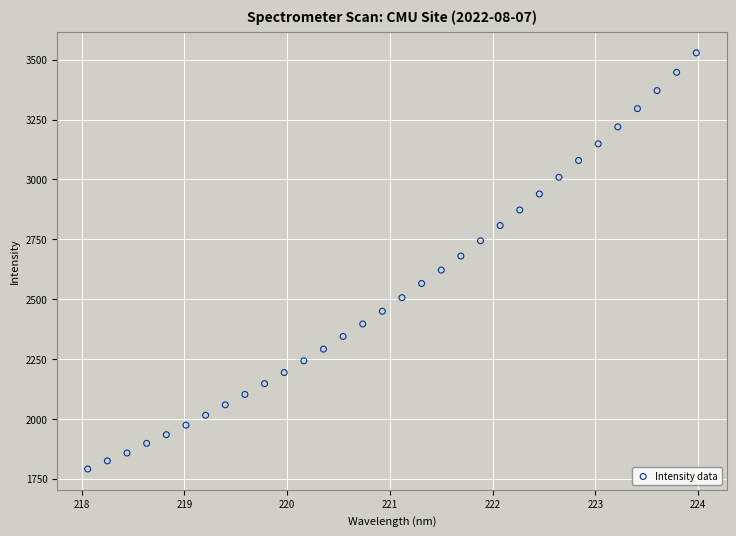

What is the range of X values (max minus min)?

5.9